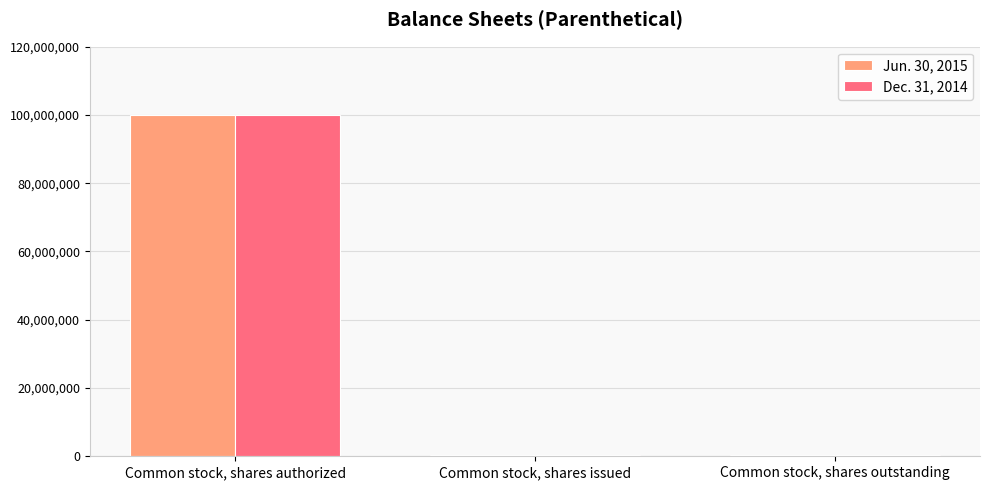

Are the bars grouped side by side (vs. stacked)?

Yes